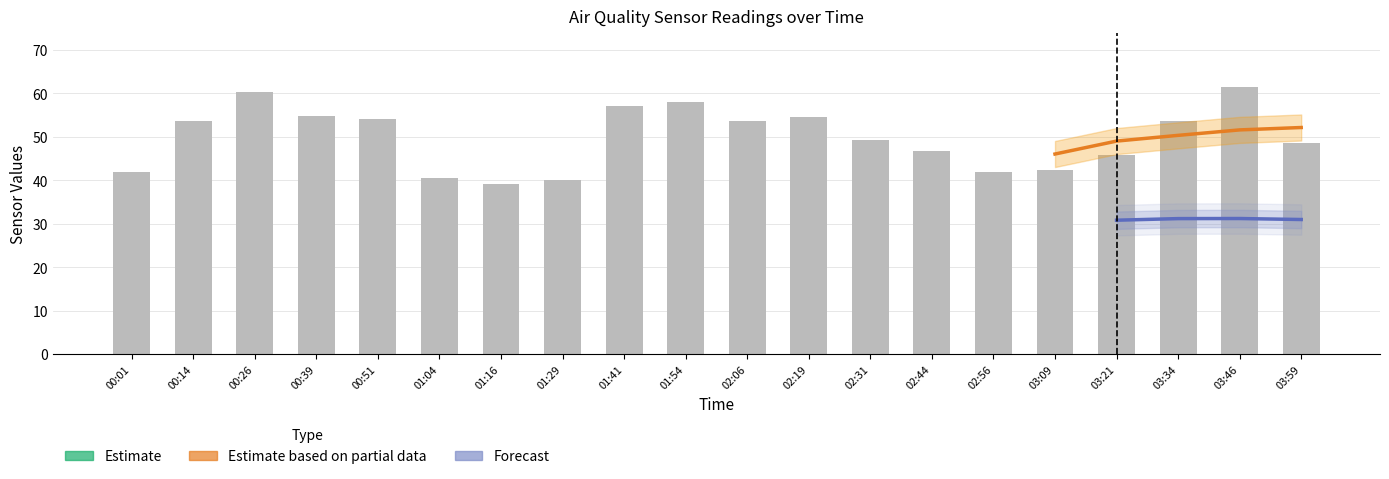

At which category is the sum across all series the highest?

03:46